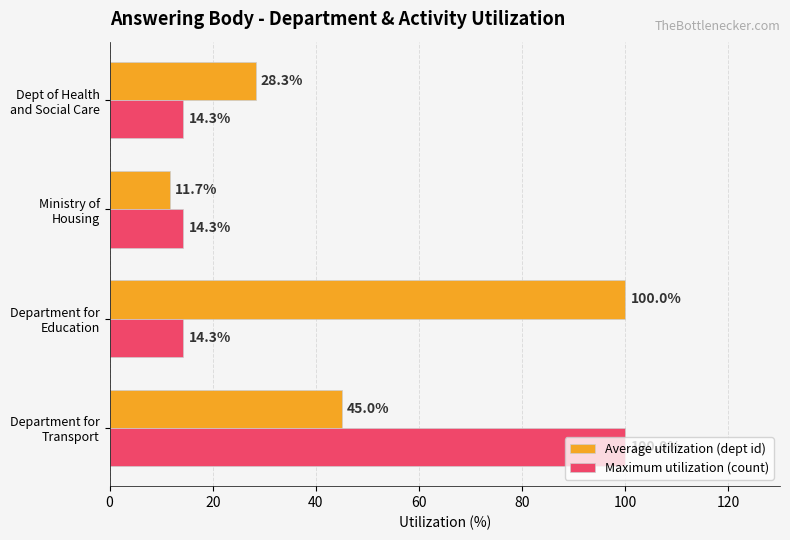

Which series has the largest range (max minus min)?

Average utilization (dept id)